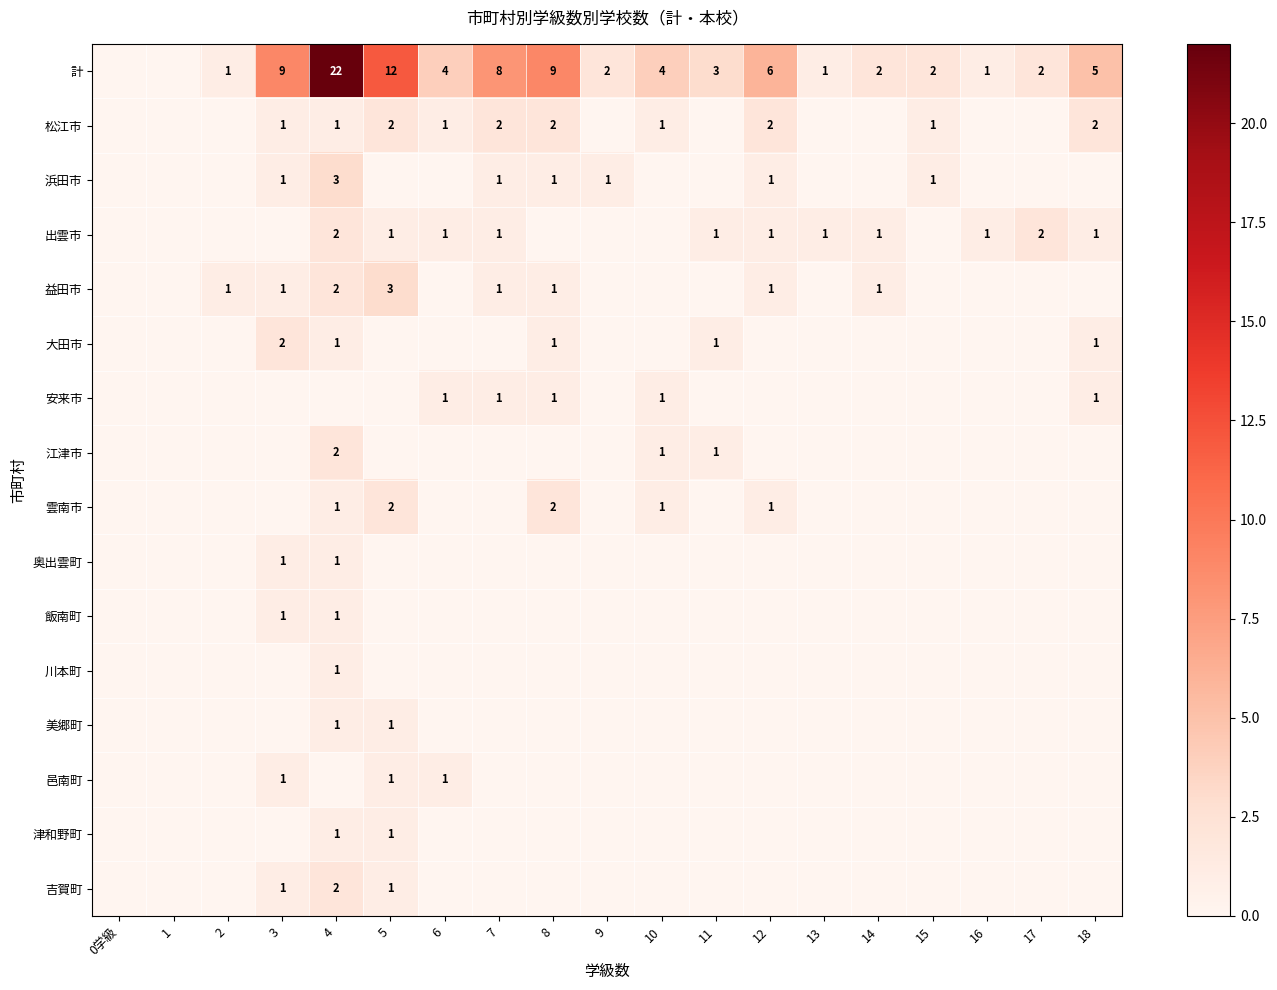

What is the difference between the maximum and second lowest values in the 計 series?

22